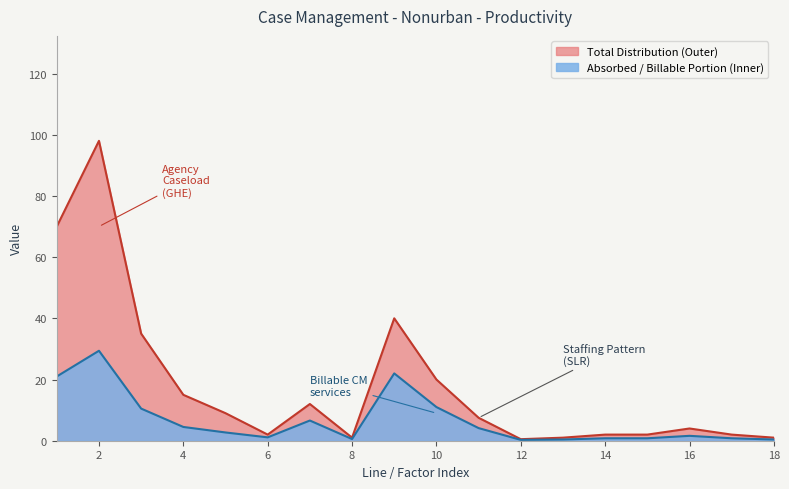

At which category does the chart reach its minimum across all series?

12